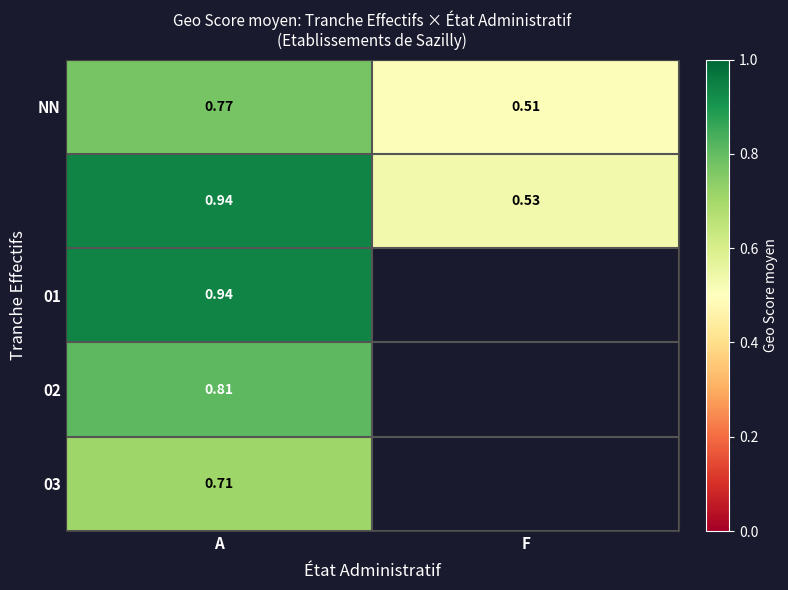

At which category does the chart reach its peak across all series?

A